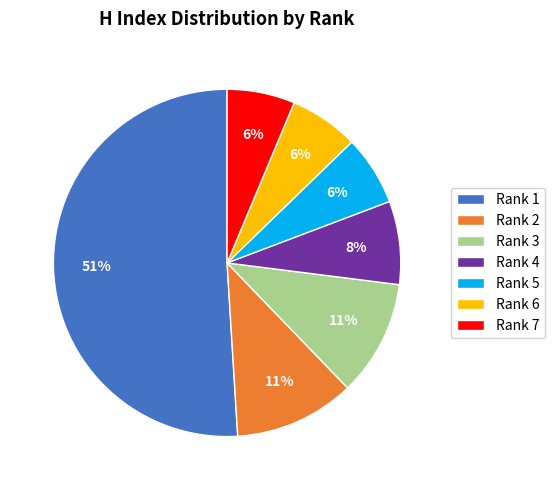

Is it true that Rank 2 is 11% of the pie?

True